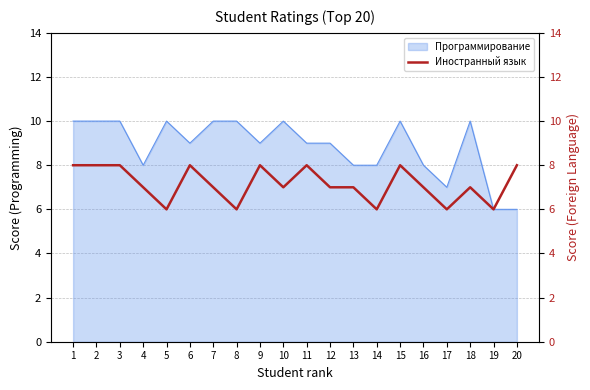

Read the Программирование value at 20.

6